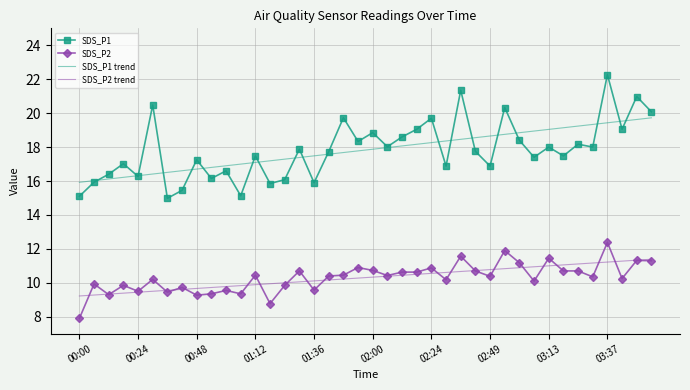

Which series has the largest range (max minus min)?

SDS_P1